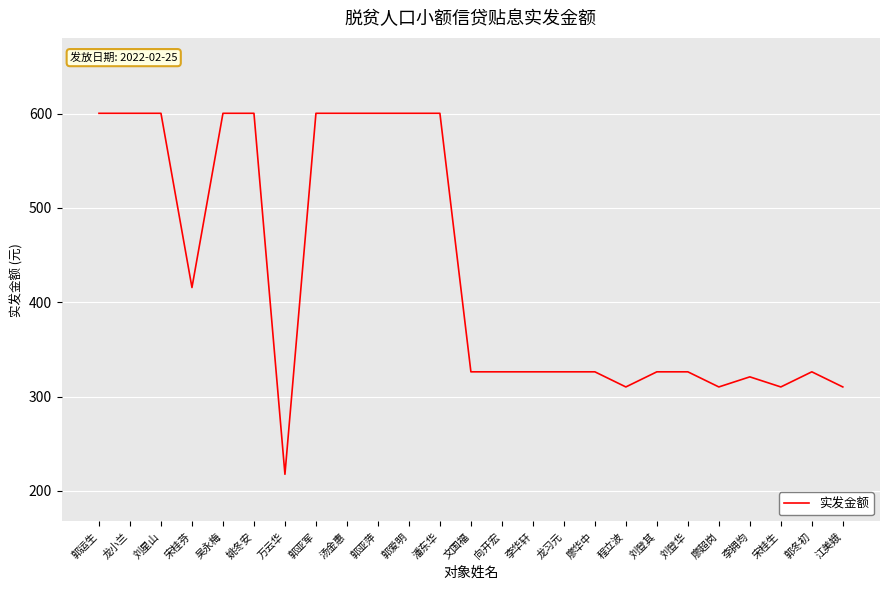

Read the value at 万云华.

217.5